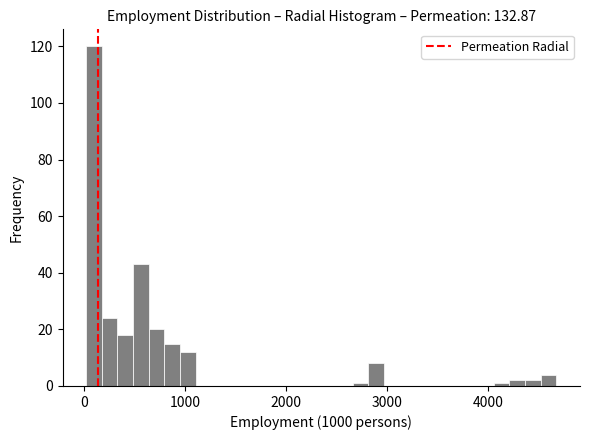

Around what value on the x-axis is the tallest bar? Give the approximate position of its centre, as read against the axis.

100